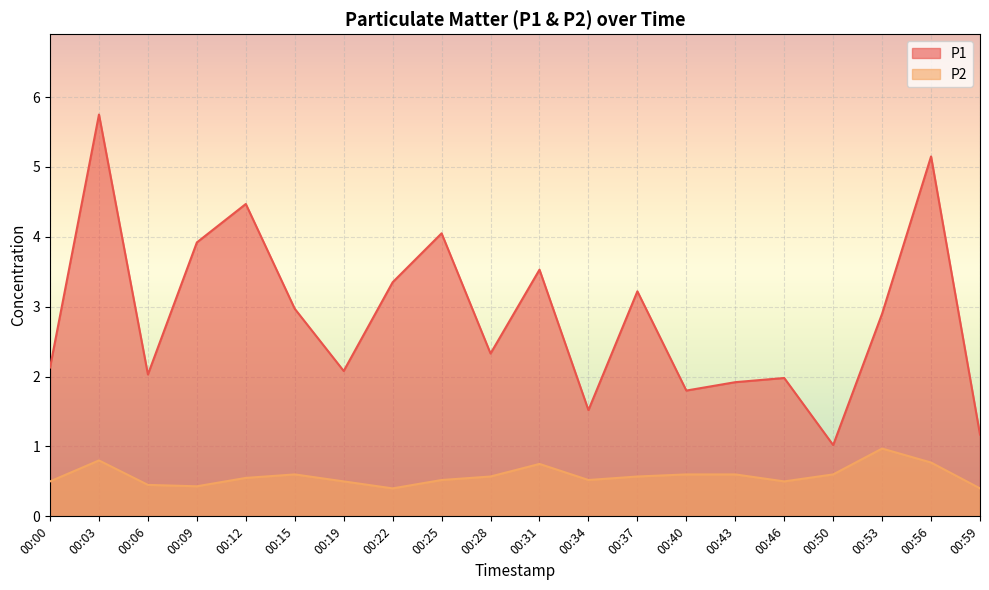

Where is the first local minimum for P2?

00:09